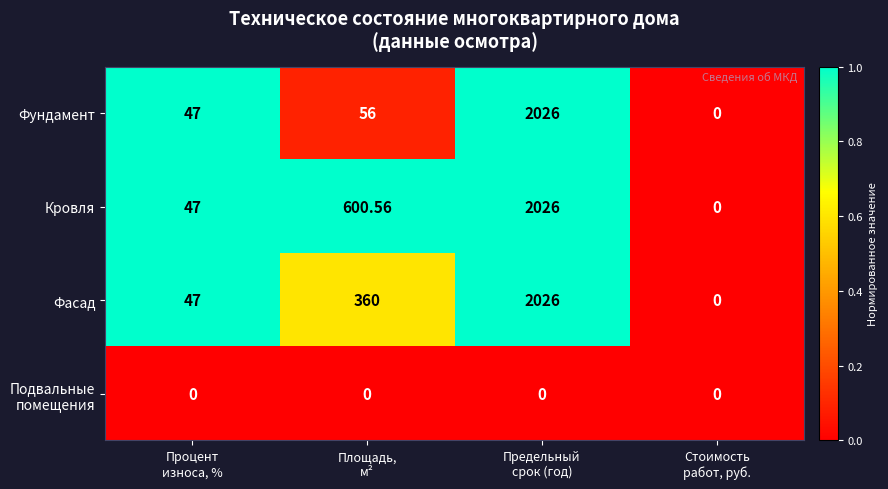

Count the number of categories in the chart.

4